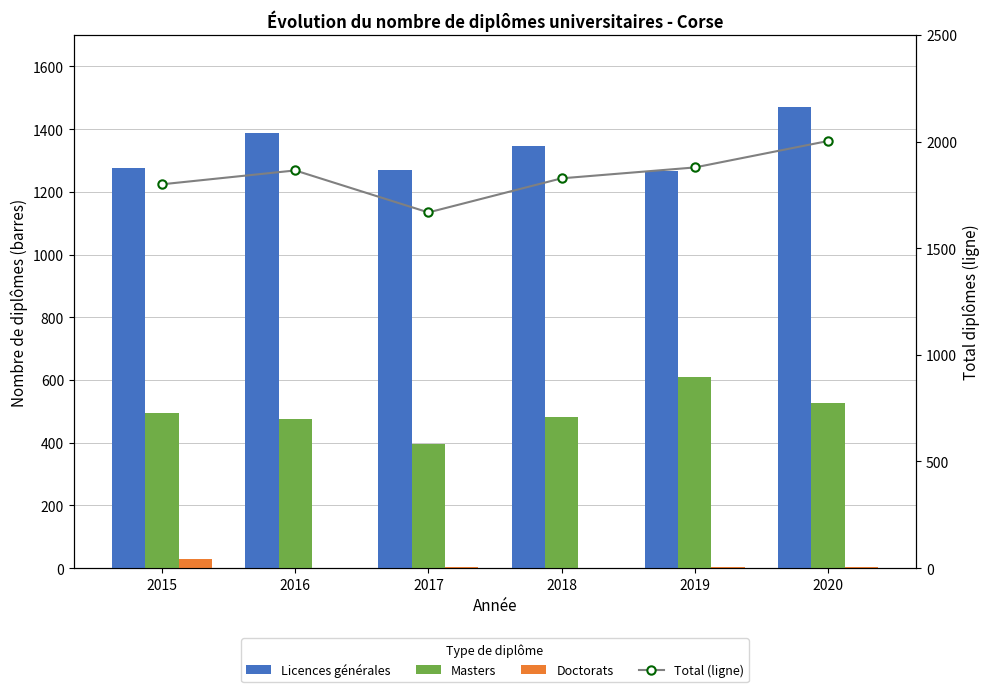

Is the value of Doctorats at 2016 greater than the value of Licences générales at 2020?

No